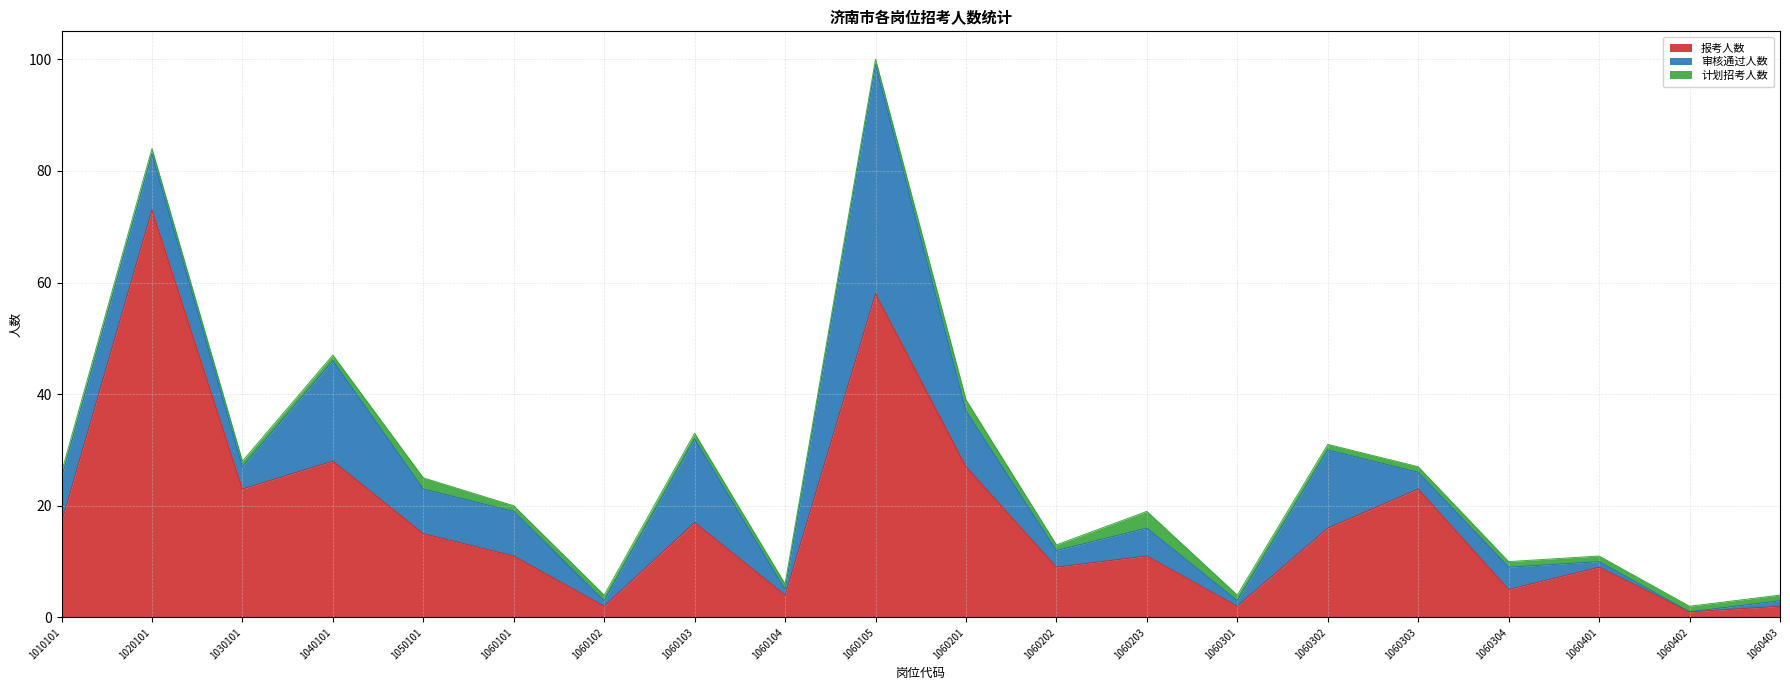

At which category is the sum across all series the highest?

1060105